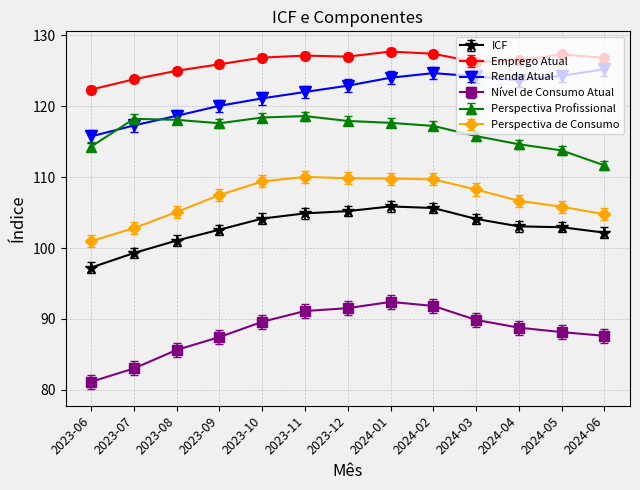

Which series changed the most between 2023-11 and 2024-02?

Renda Atual